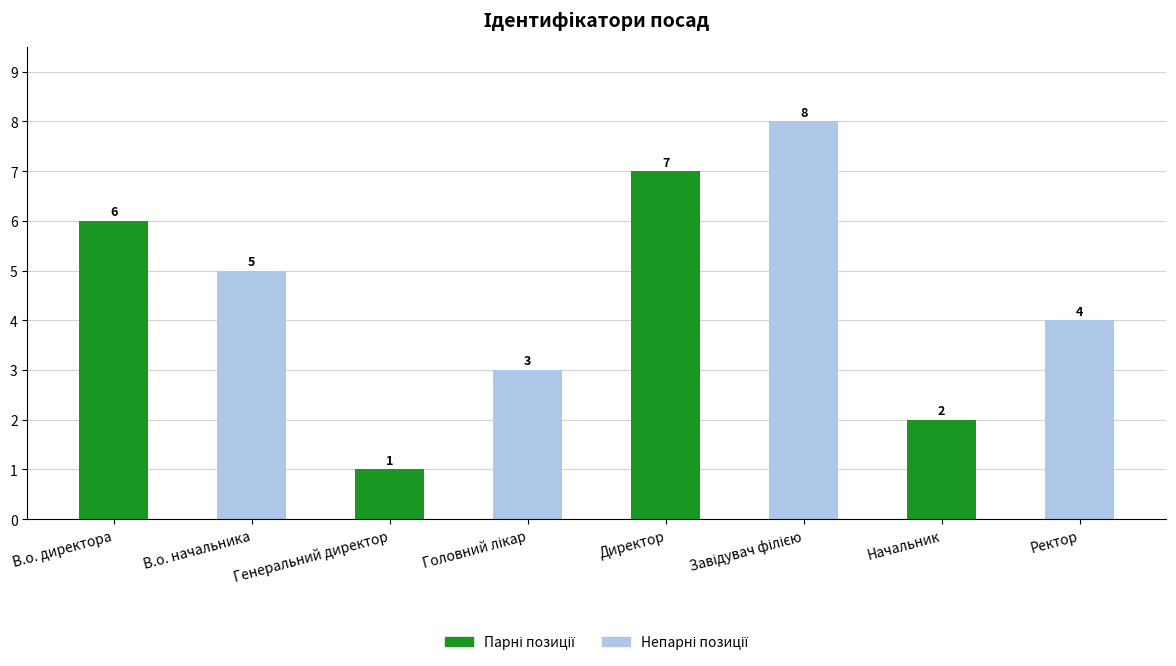

What is the ratio of the value at Ректор to the value at Начальник?

2.0